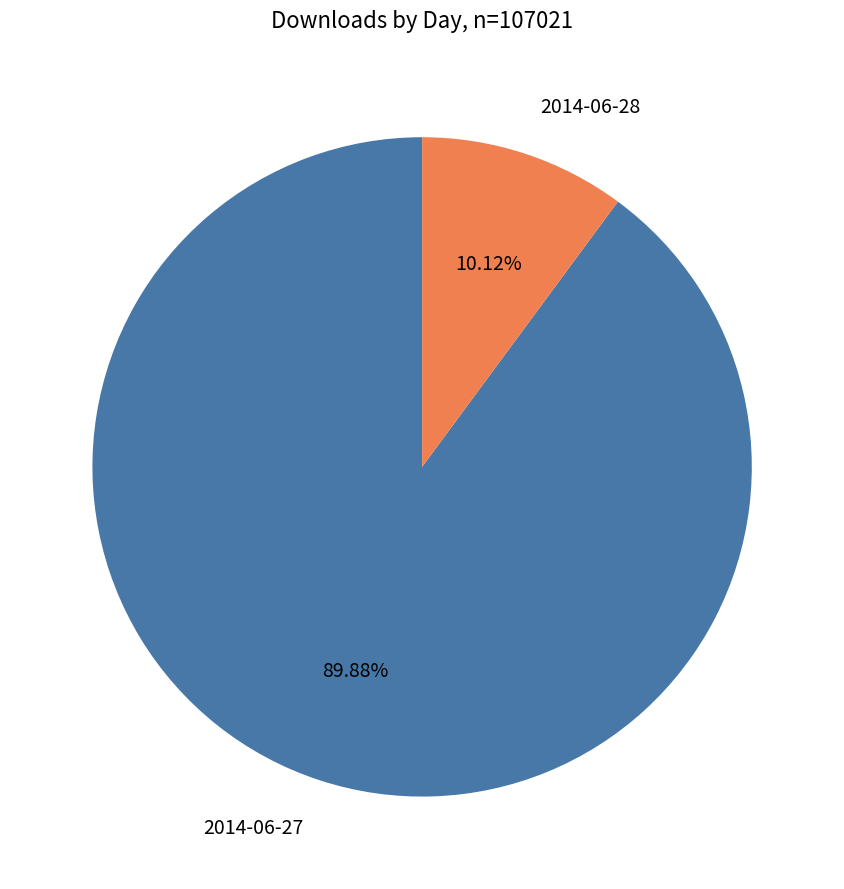

Which slice is the largest?

2014-06-27